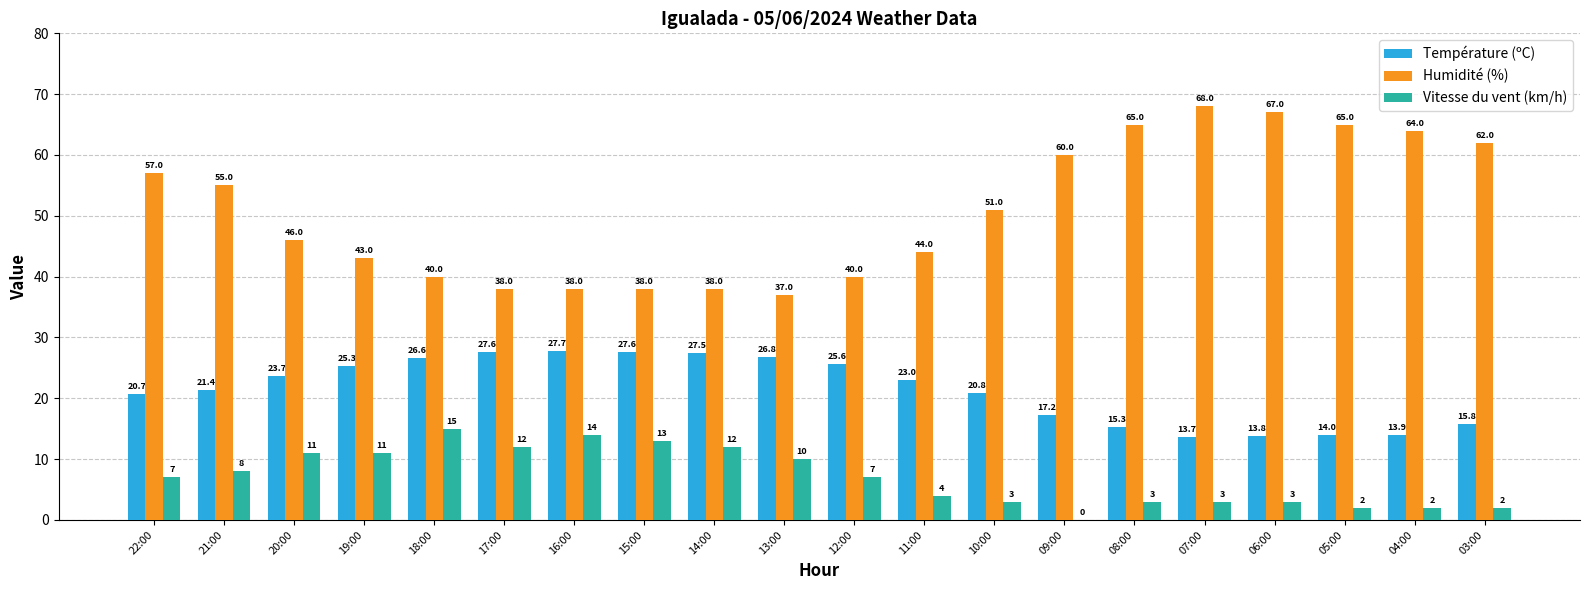

Count the number of data series in this chart.

3